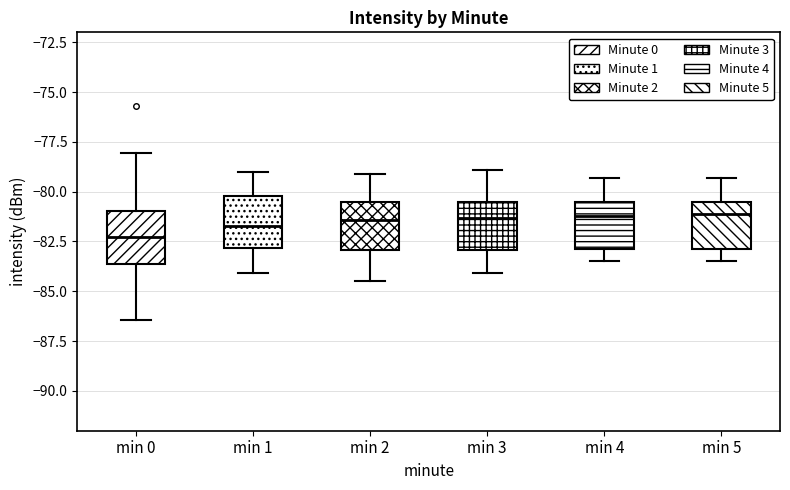

Which box has the lowest median line?

min 0